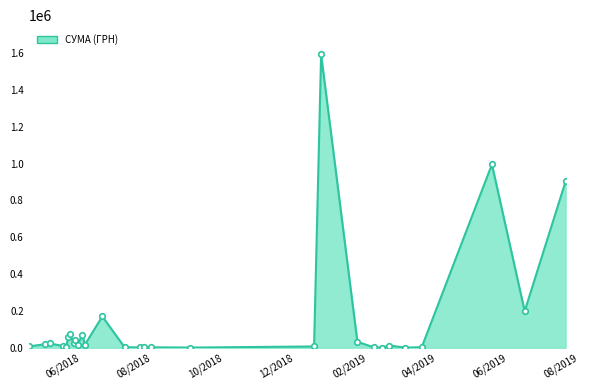

What is the greatest value displayed?

1592597.5